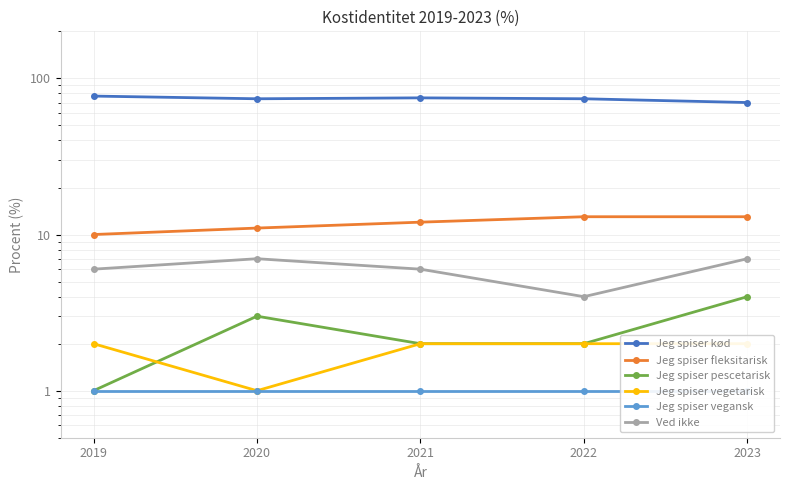

Which has a higher value, 2019 or 2020?

2019